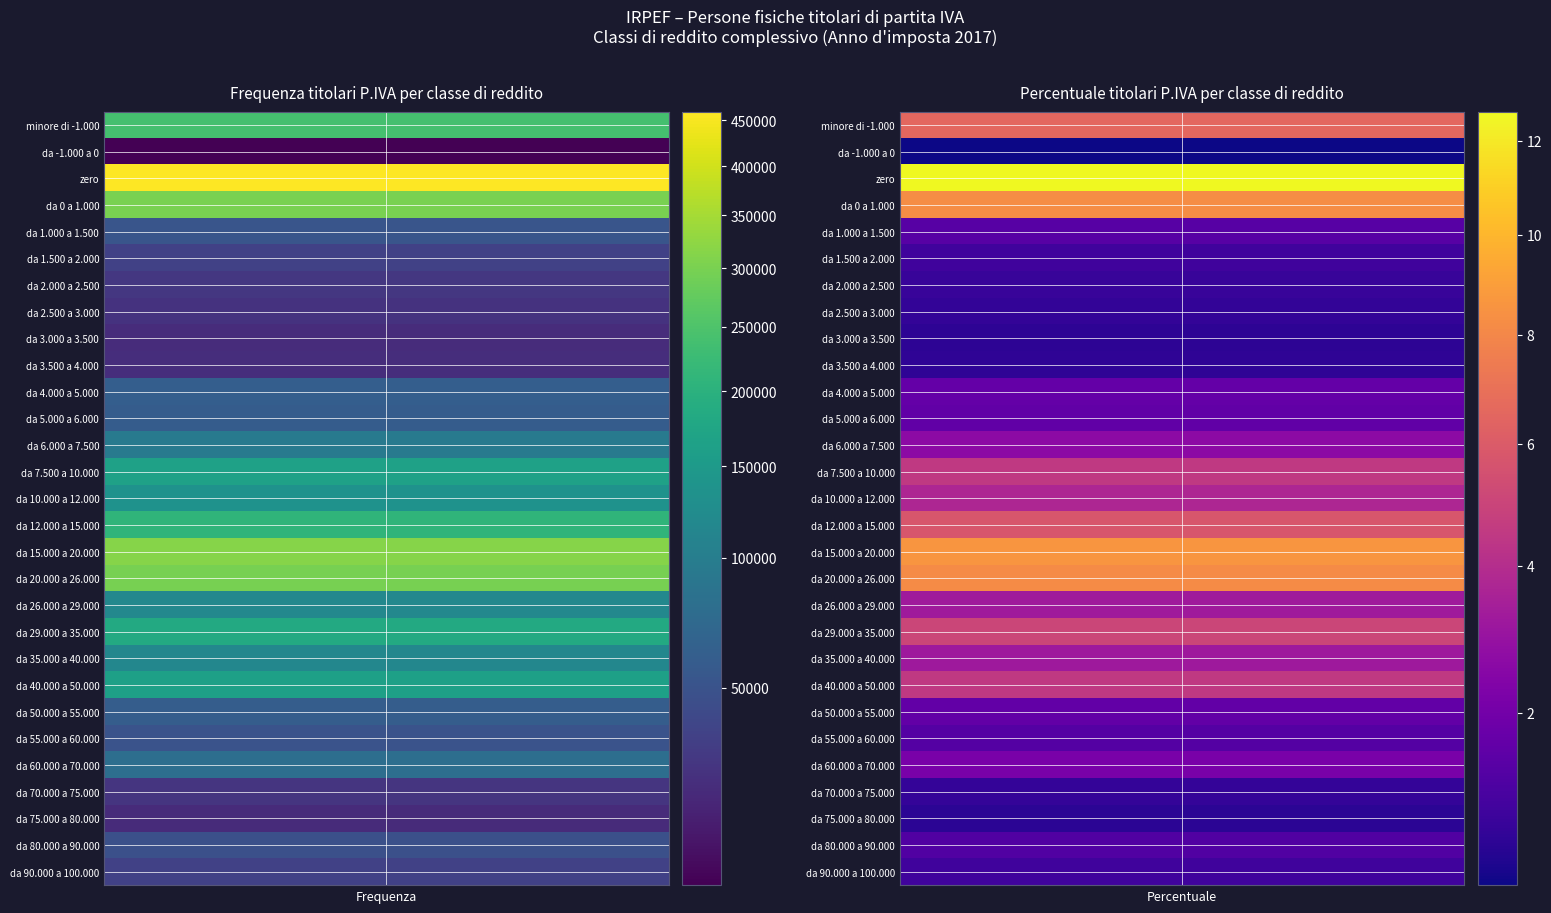

Between da -1.000 a 0 and da 3.000 a 3.500, which is larger?

da 3.000 a 3.500